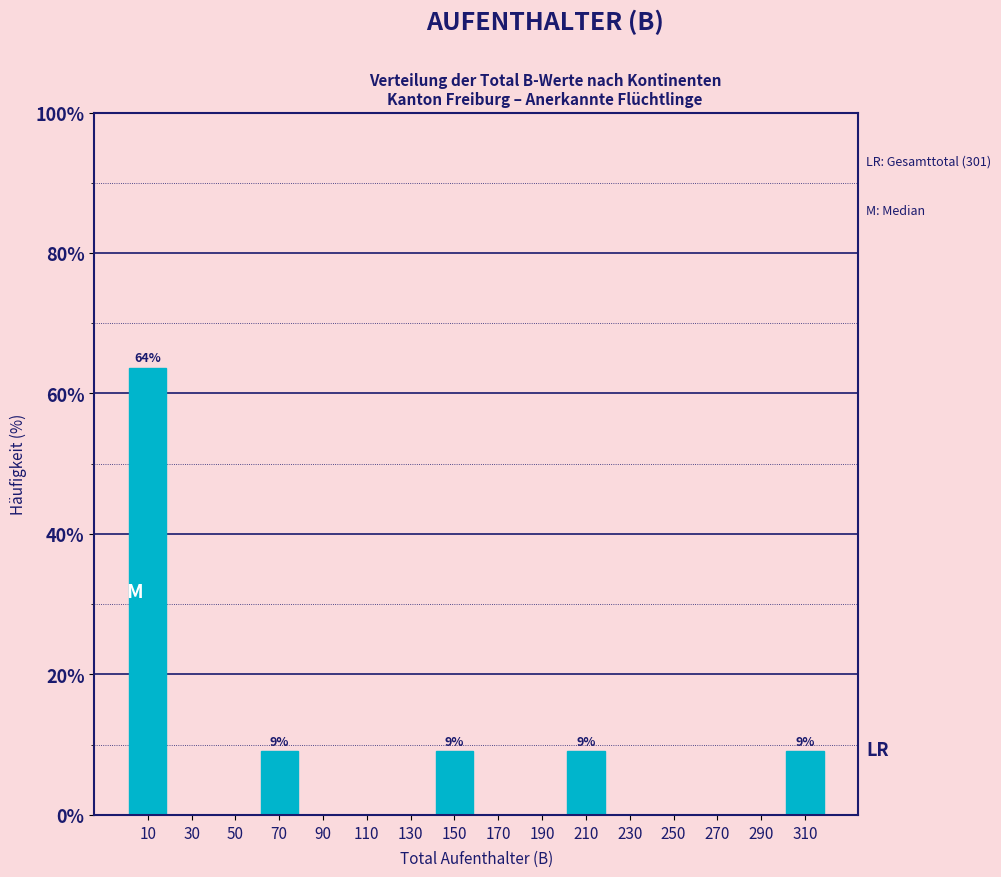

Which range on the x-axis has the tallest bar?

0 to 20